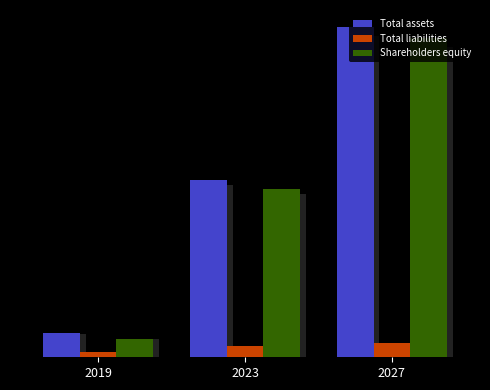

Rank the series at 2019 from lowest to highest value.

Total liabilities, Shareholders equity, Total assets